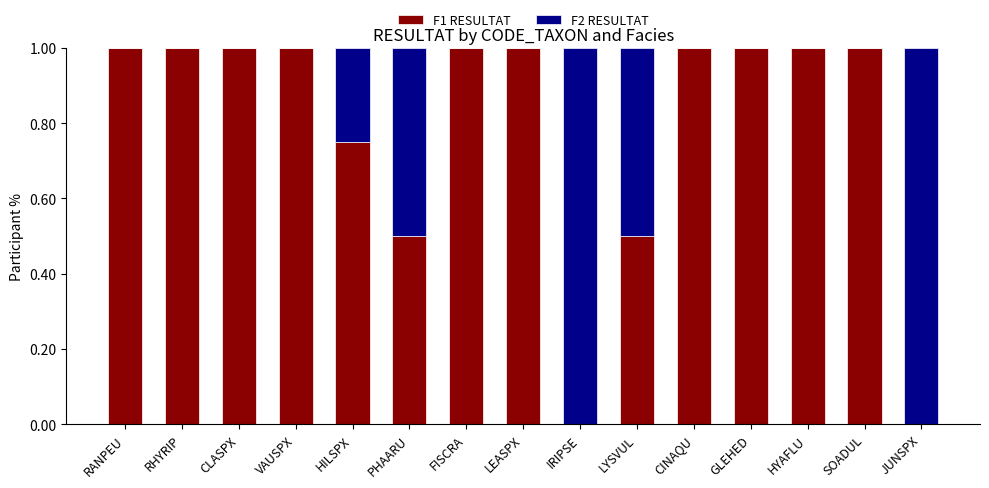

The F1 RESULTAT series shows 0.5 at IRIPSE. True or false?

False